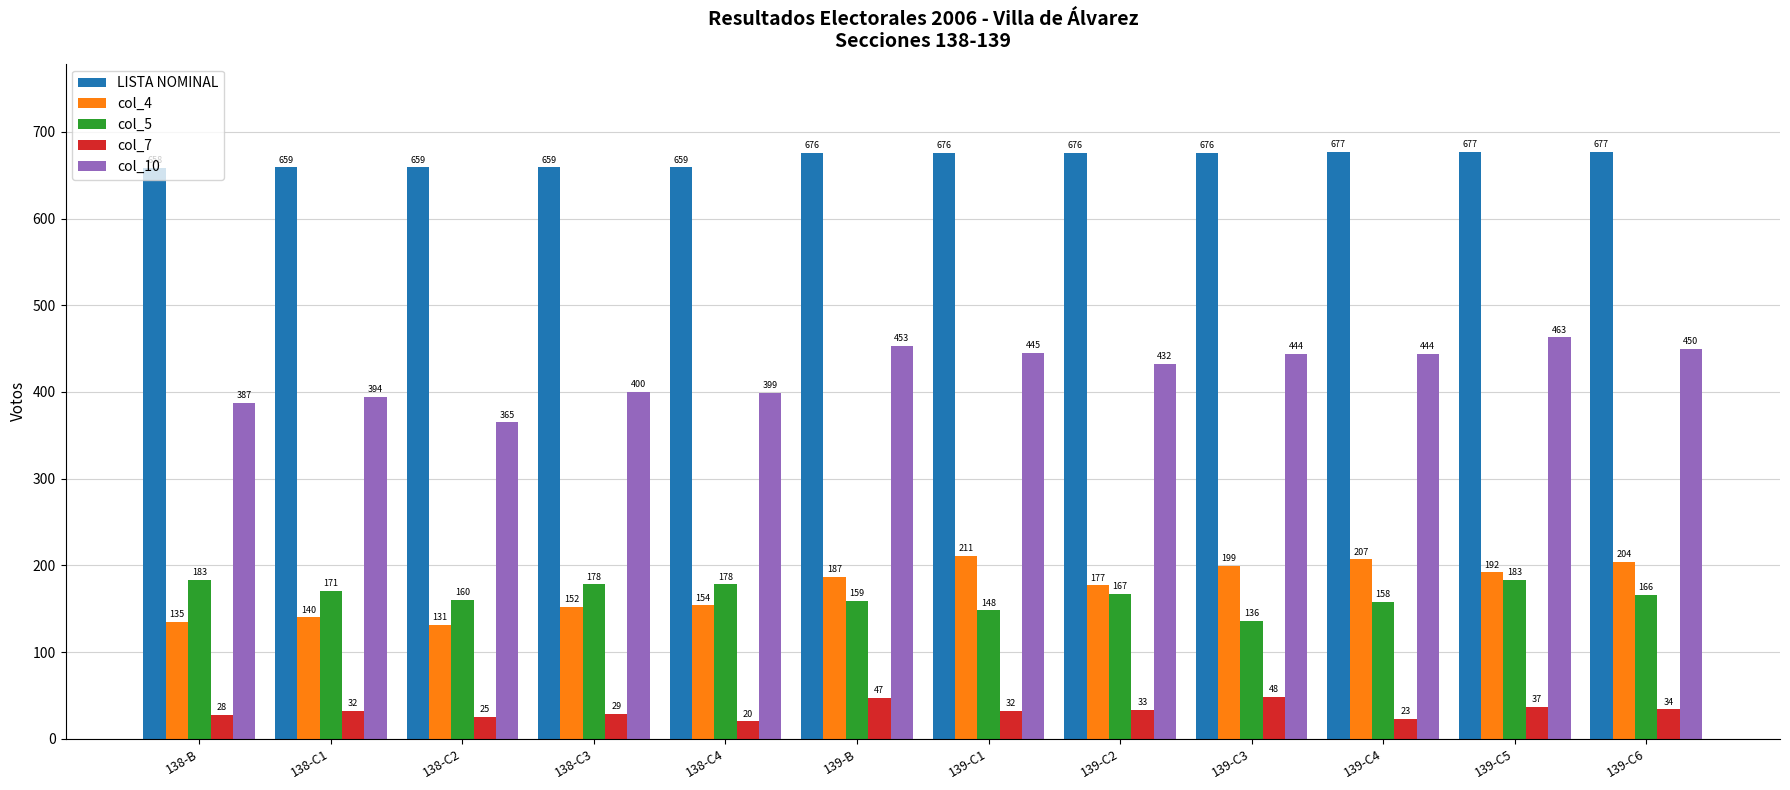

What is the maximum value shown in the chart?

677